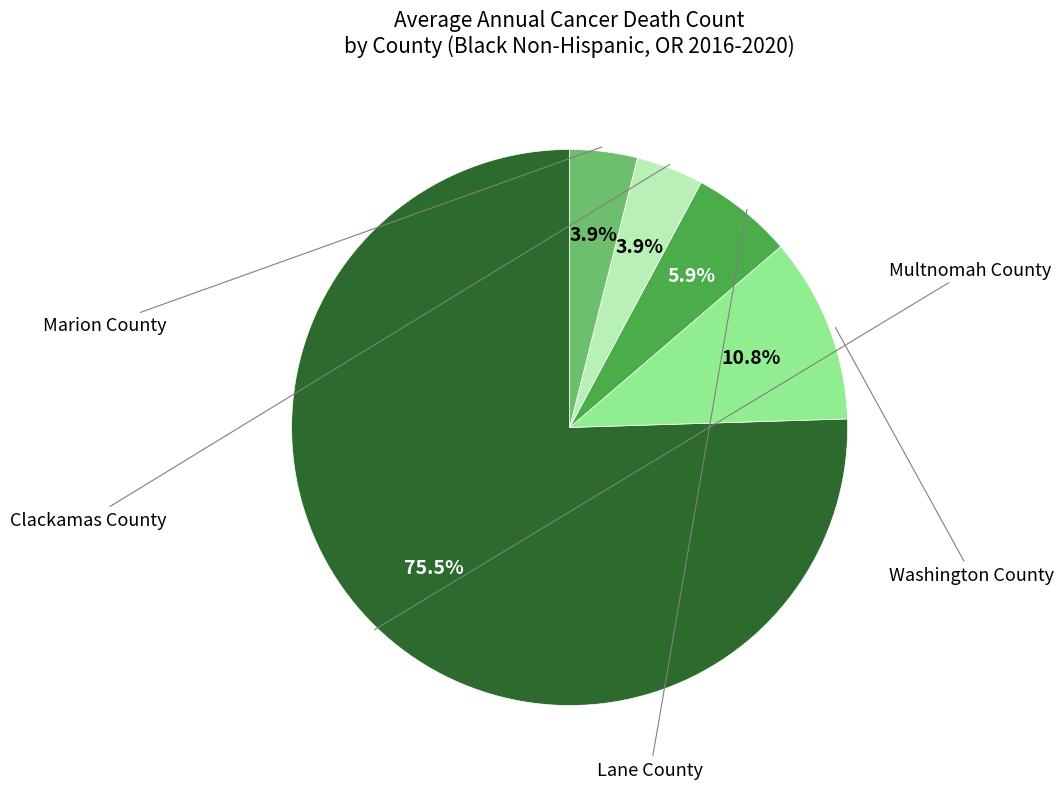

Between Clackamas County and Lane County, which is larger?

Lane County